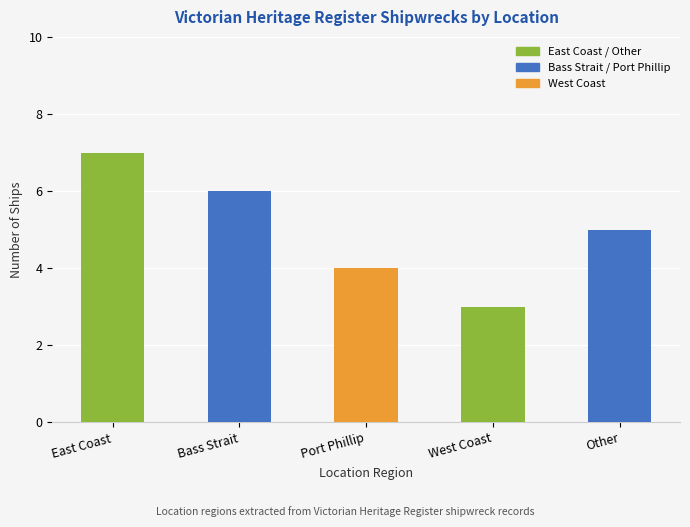

Read the value at Port Phillip.

4